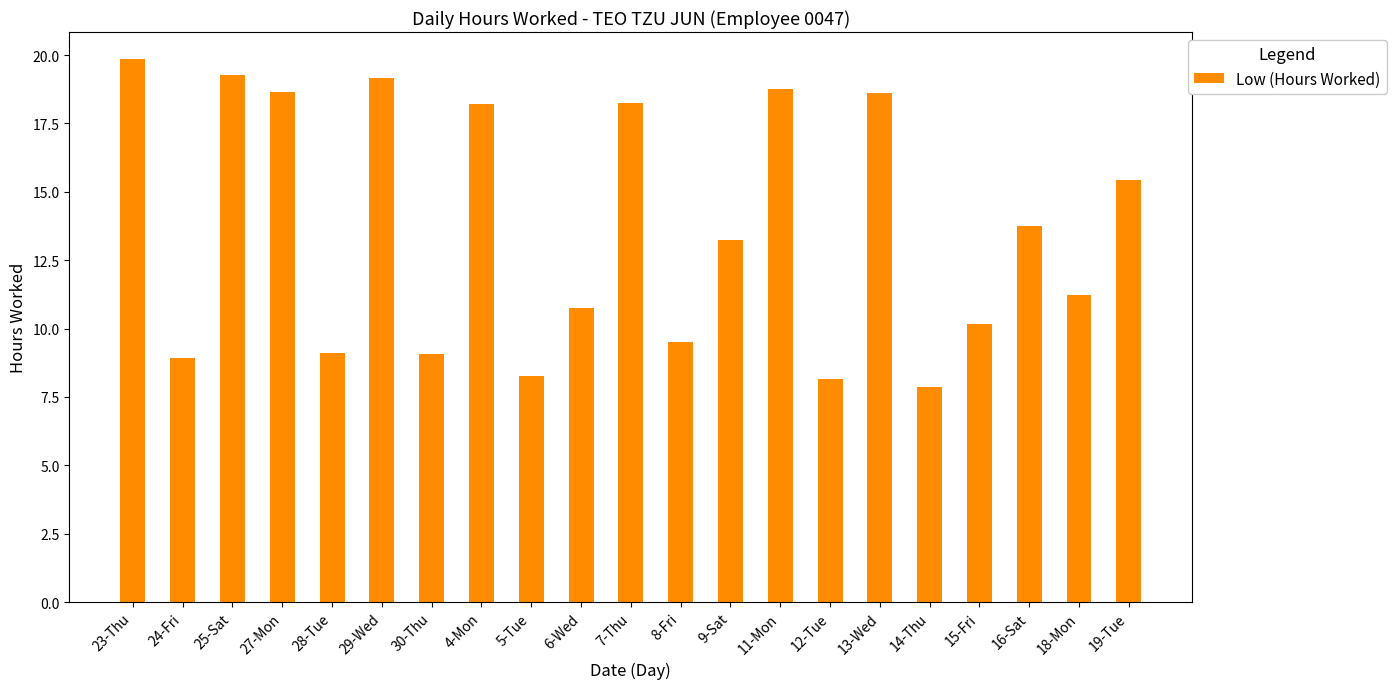

What is the label of the 18th bar from the left?

15-Fri